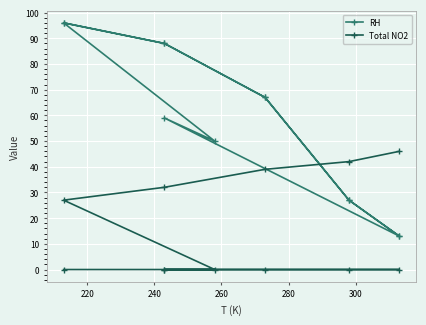

What is the difference between the maximum and minimum values in the RH series?

83